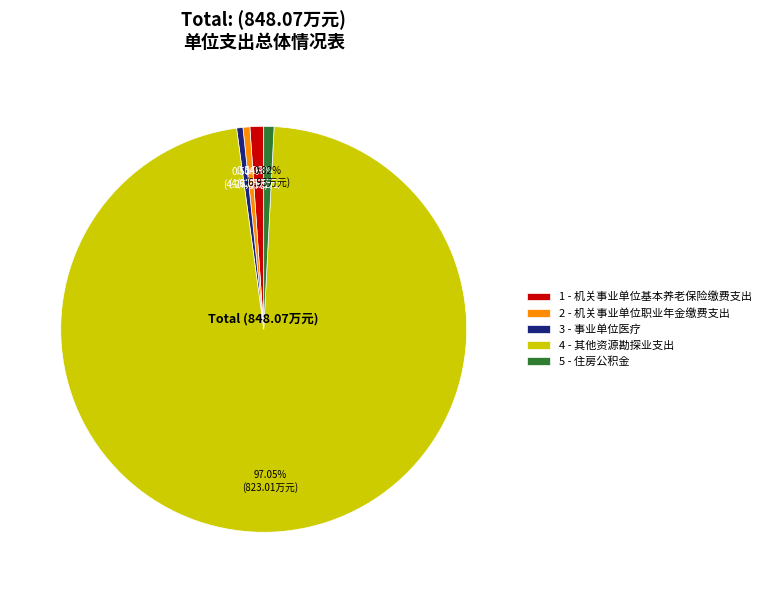

Approximately how many times larger is the value at 2 - 机关事业单位职业年金缴费支出 compared to 5 - 住房公积金?

0.7